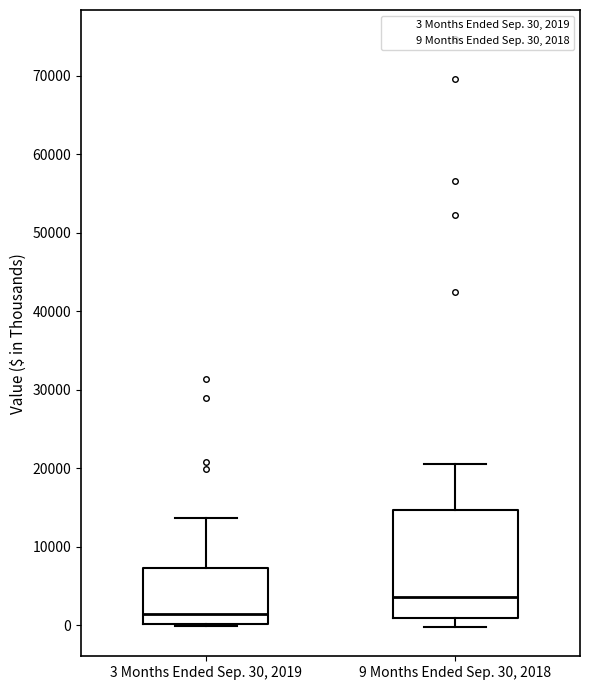

Reading left to right, read every box against the y-axis: the position of its median line, the range the box covers, and the ends of its whiskers. The values are not printed on the chart, so give them approximately, as read against the axis.

3 Months Ended Sep. 30, 2019: median 1000, box 0 to 7000, whiskers 0 to 14000
9 Months Ended Sep. 30, 2018: median 4000, box 1000 to 15000, whiskers 0 to 21000